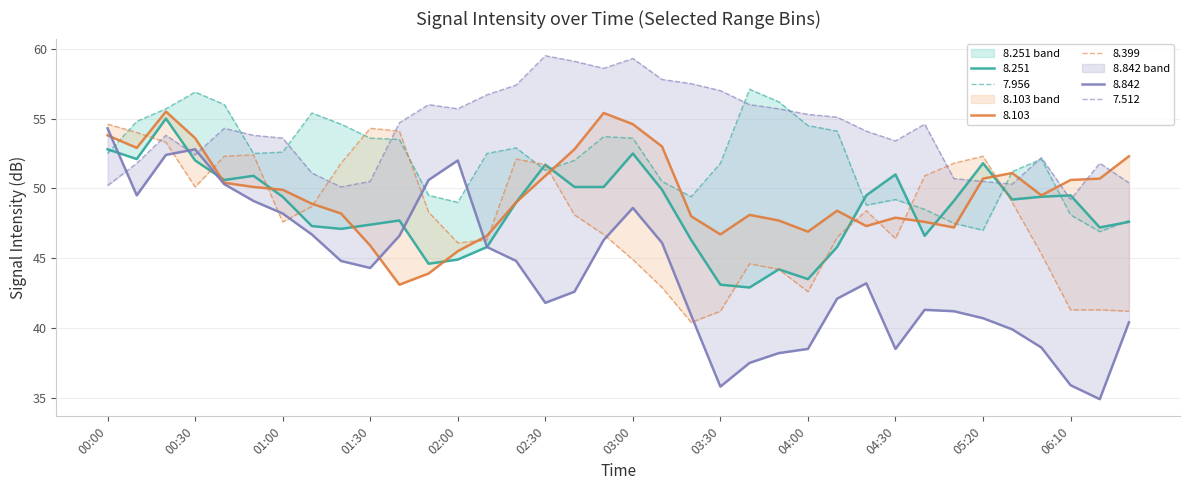

What is the approximate value of 7.512 at 2017/02/10 02:50?

58.6